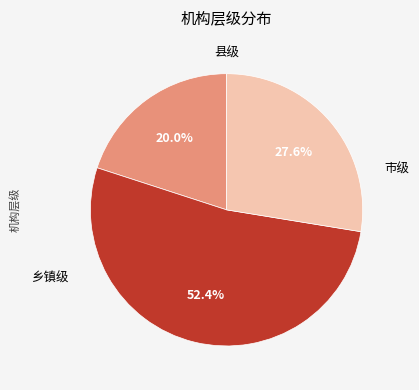

Count the number of slices in the pie.

3